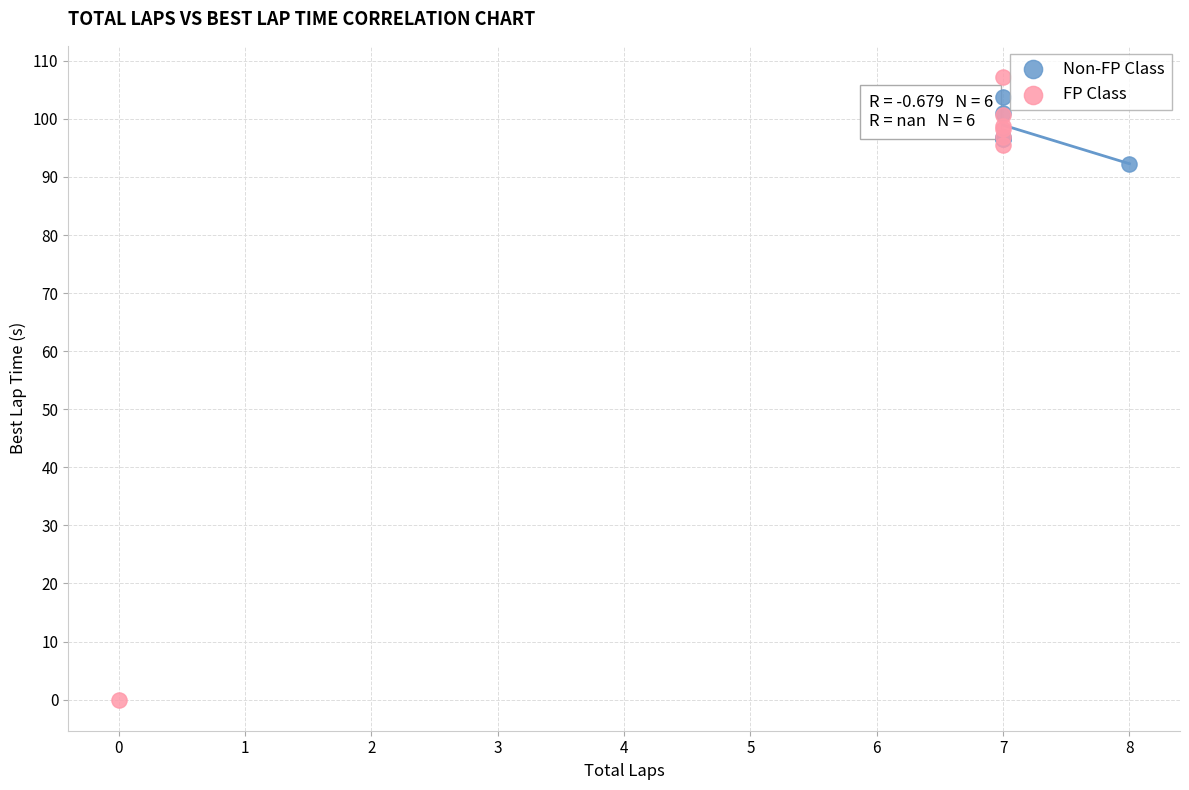

Which series contains the lowest Y value?

FP Class